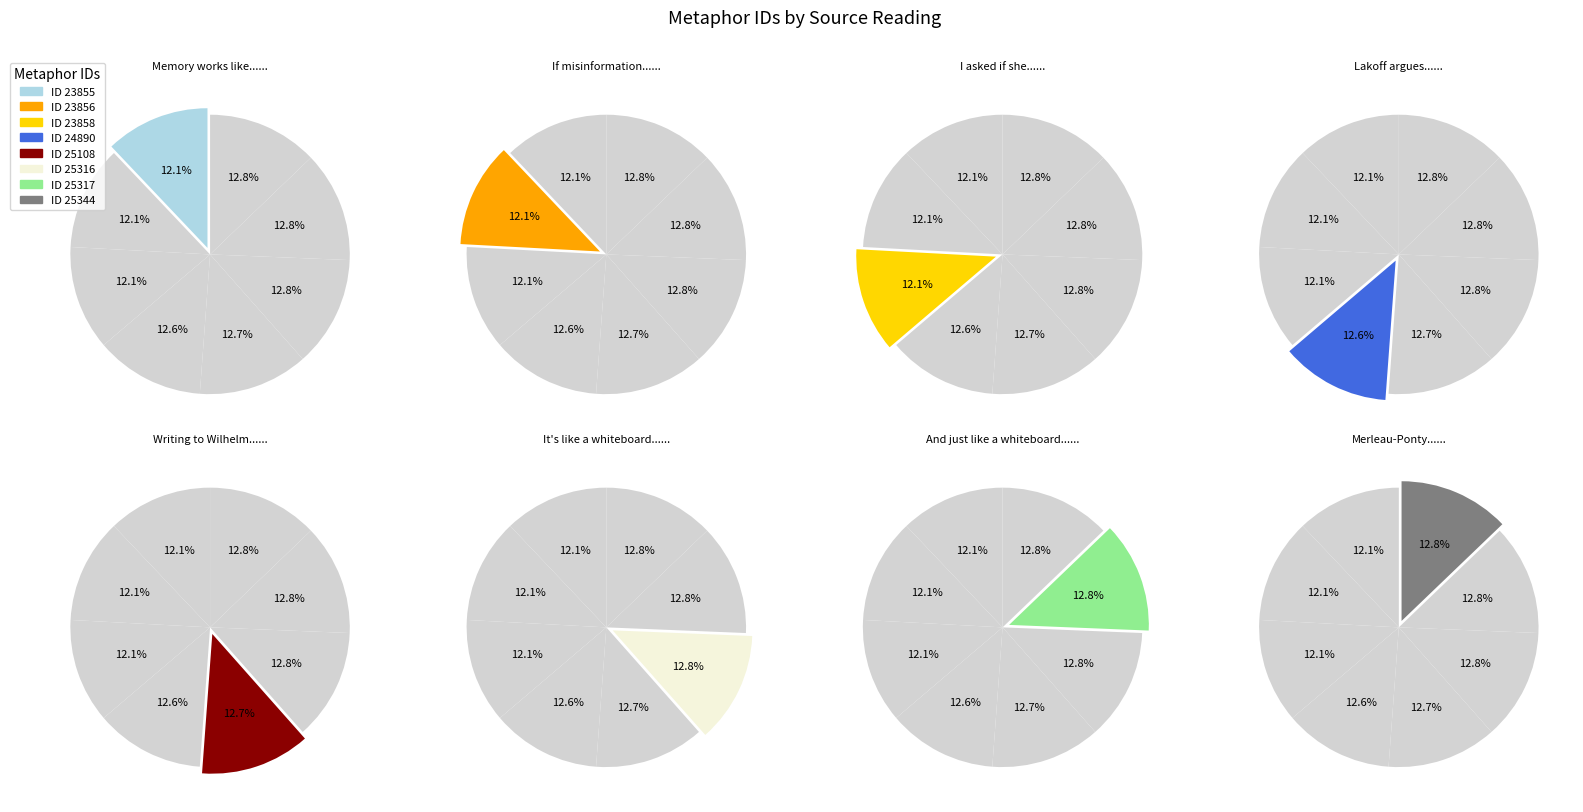

Rank the categories by value from lowest to highest.

23855, 23856, 23858, 24890, 25108, 25316, 25317, 25344